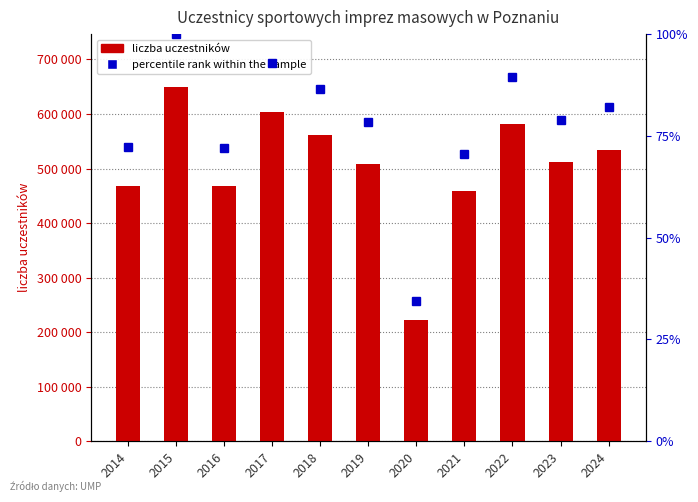

Reading left to right, list all the values displayed in this chart.

468471	649057	467685	603029	562248	508585	223185	458010	580722	512354	533536